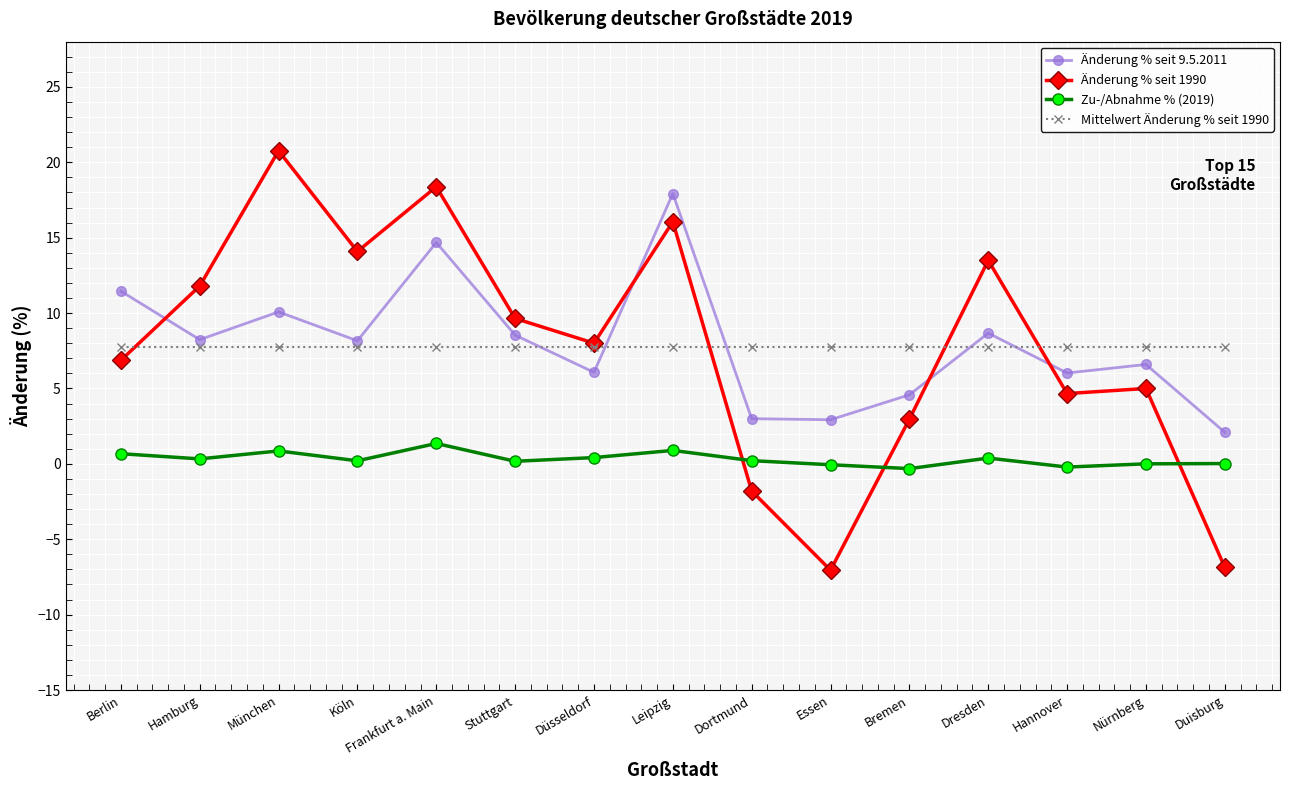

Which series changed the most between Essen and Hannover?

Änderung % seit 1990